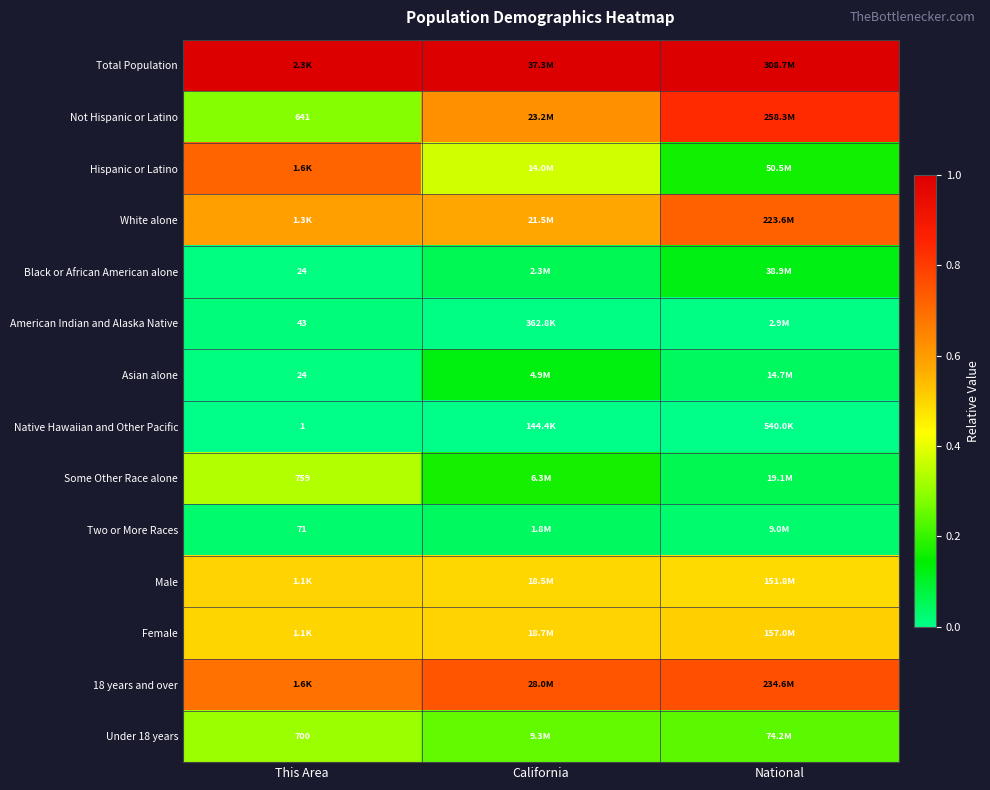

What is the spread (max minus min) of values at California?

1.0